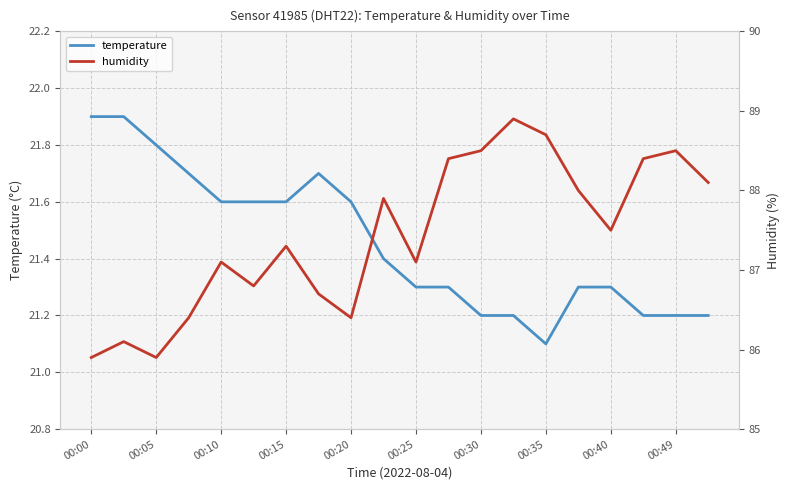

List the series in order of their overall mean, highest first.

humidity, temperature